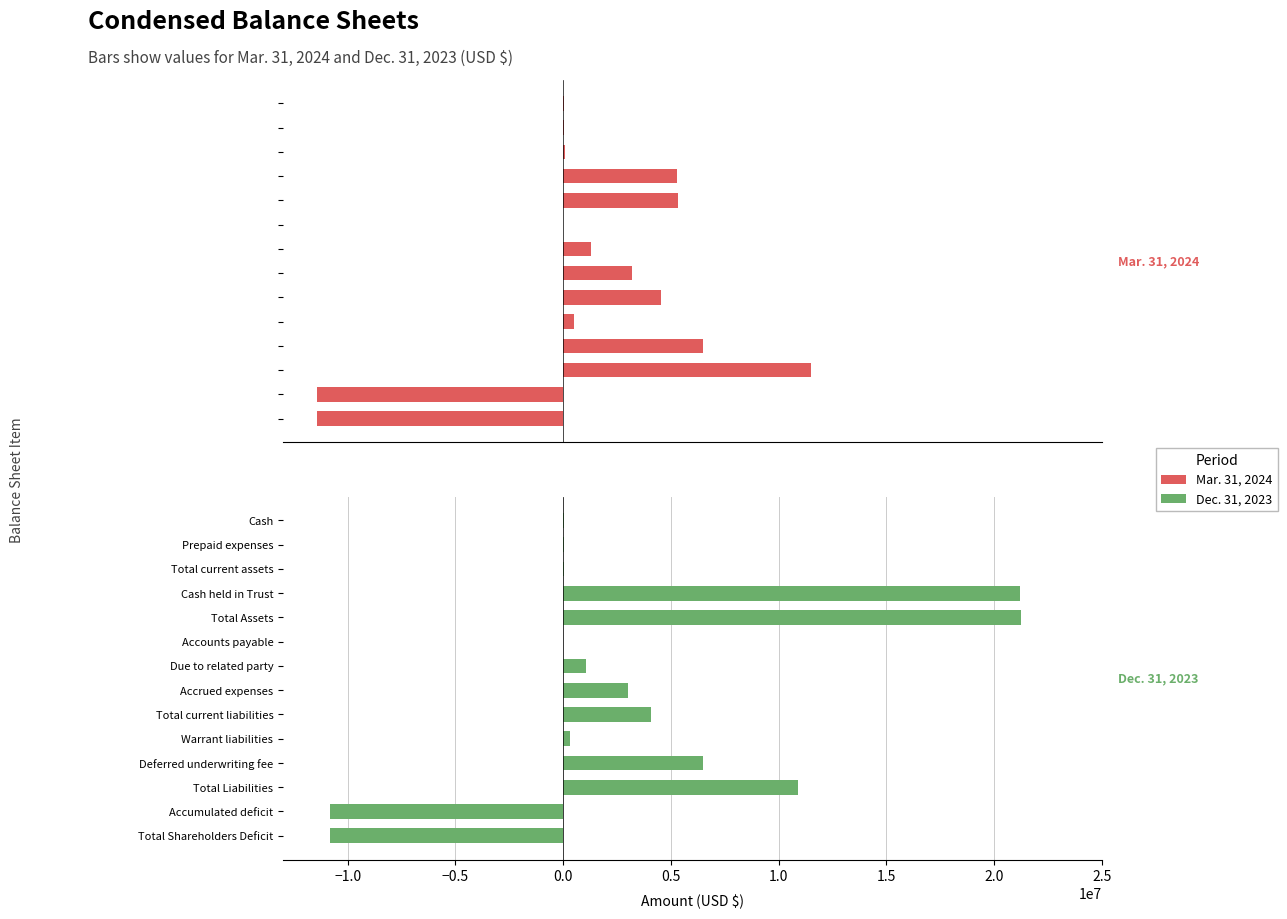

True or false: Dec. 31, 2023 has a value of -17431563 at Accumulated deficit.

False